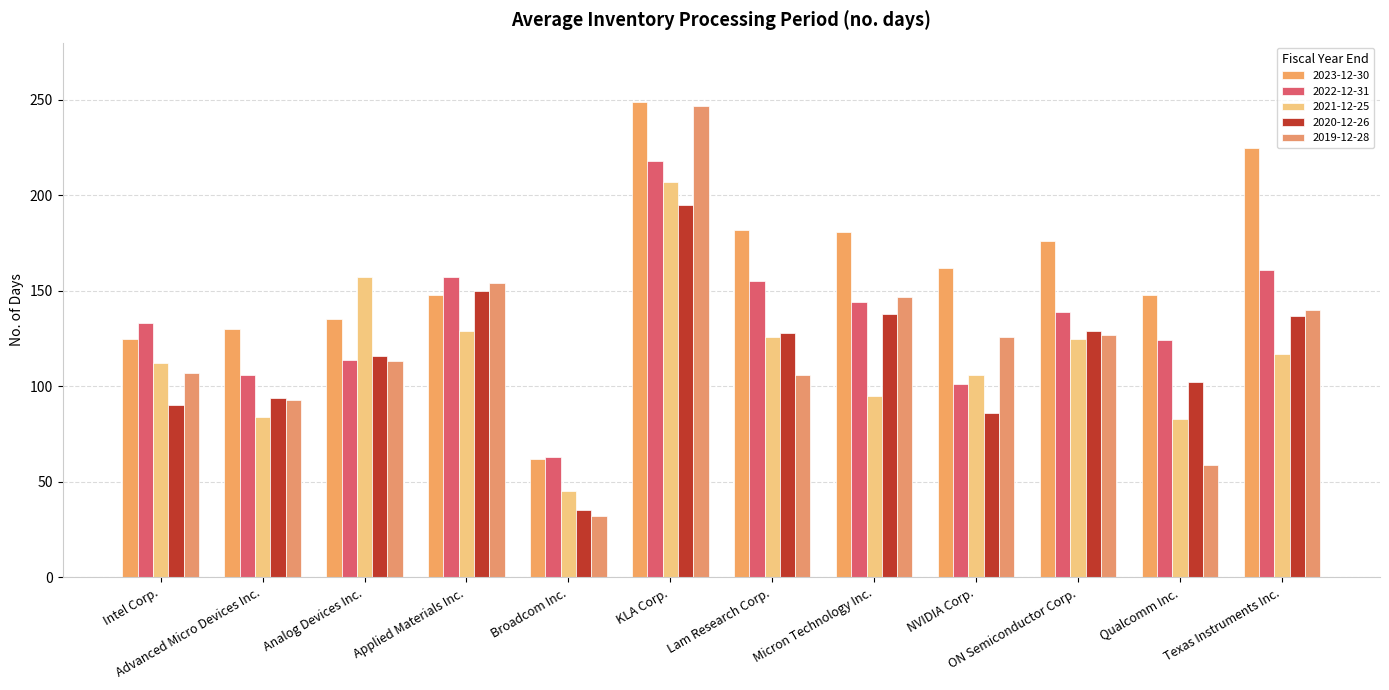

At how many categories does at least one series exceed 233?

1